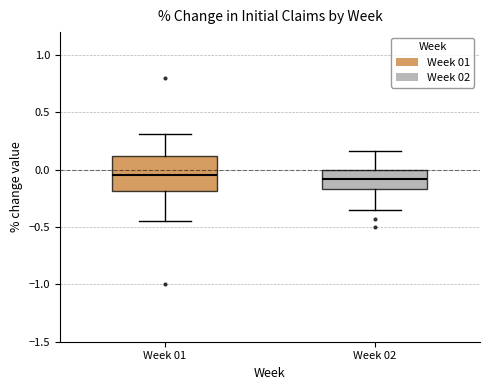

Reading left to right, read every box against the y-axis: the position of its median line, the range the box covers, and the ends of its whiskers. The values are not printed on the chart, so give them approximately, as read against the axis.

Week 01: median -0.05, box -0.20 to 0.10, whiskers -0.45 to 0.30
Week 02: median -0.10, box -0.15 to 0.00, whiskers -0.35 to 0.15